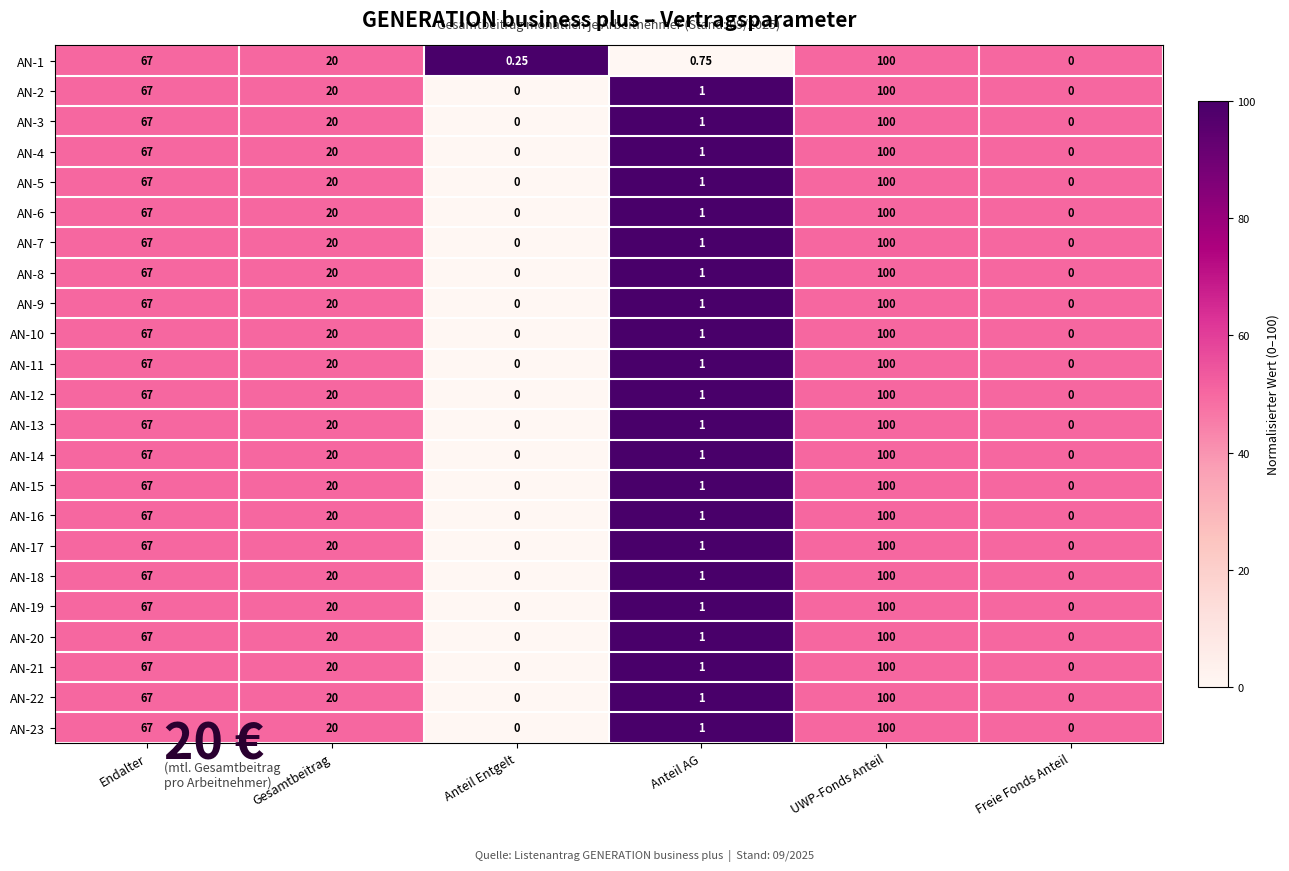

At which label does AN-20 reach its peak?

UWP-Fonds Anteil